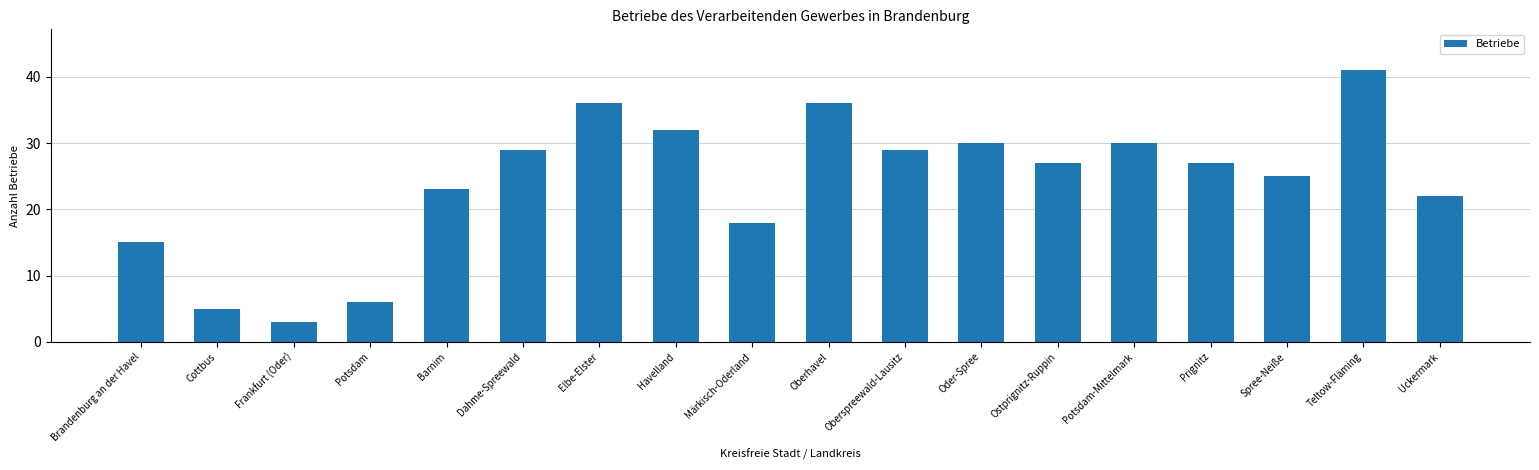

What is the value of the 17th bar from the left?

41